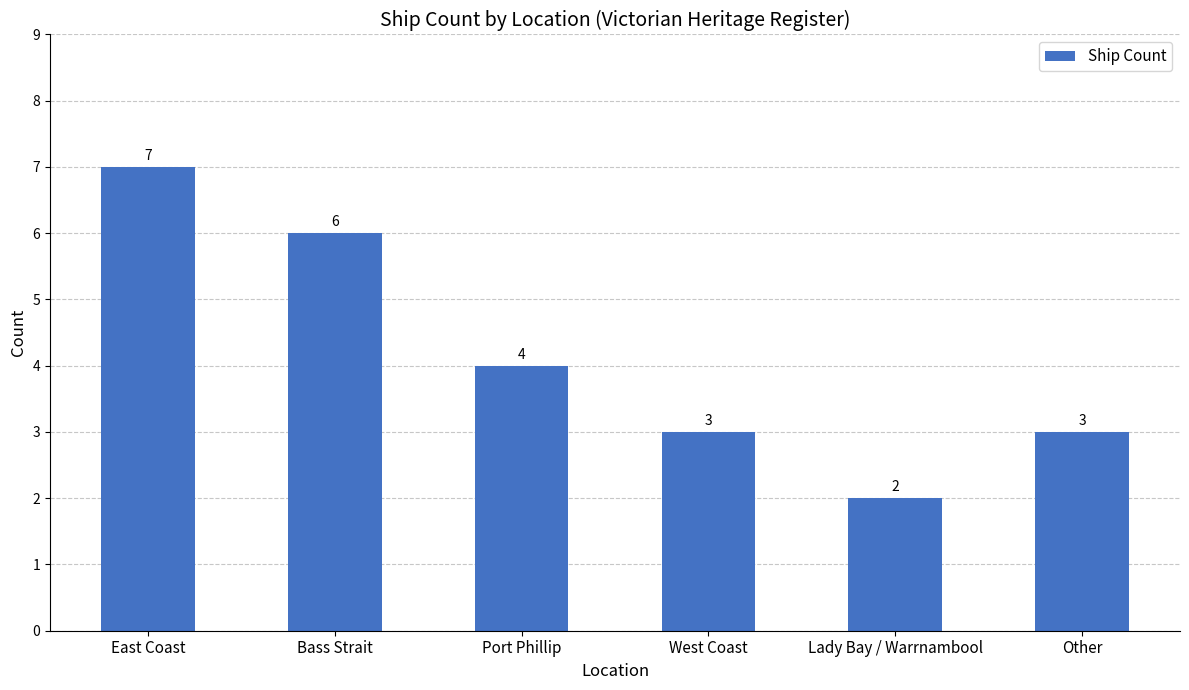

Approximately how many times larger is the value at Lady Bay / Warrnambool compared to Other?

0.7